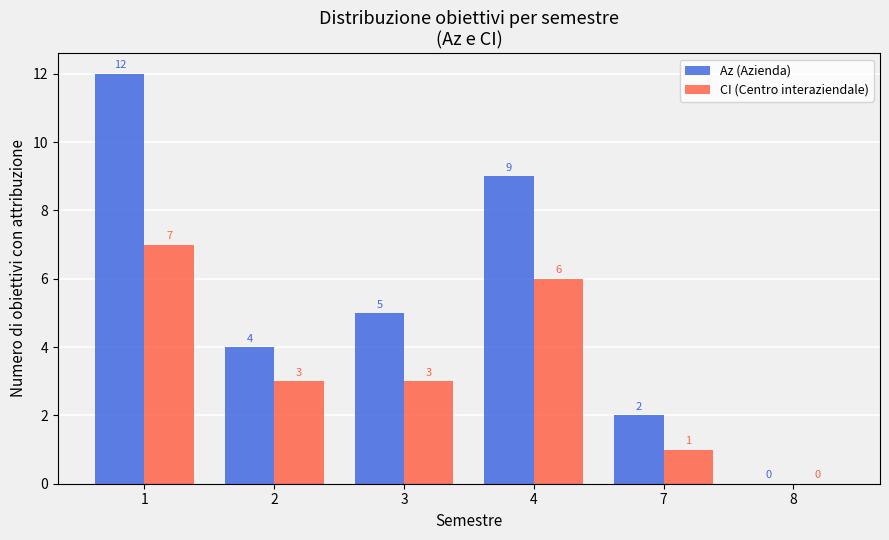

What is the total value across all series at 4?

15